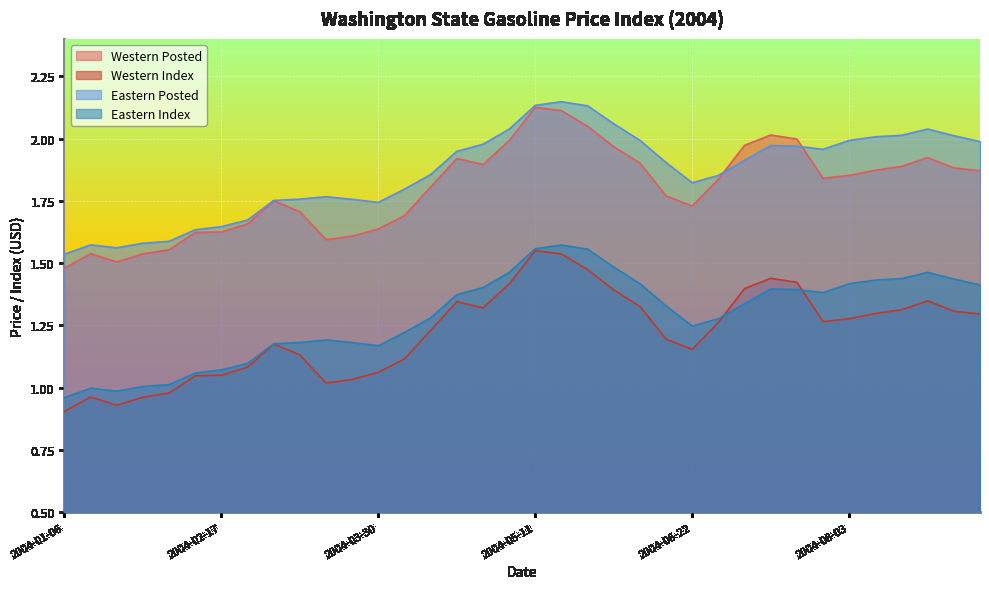

How many lines are shown in the chart?

4